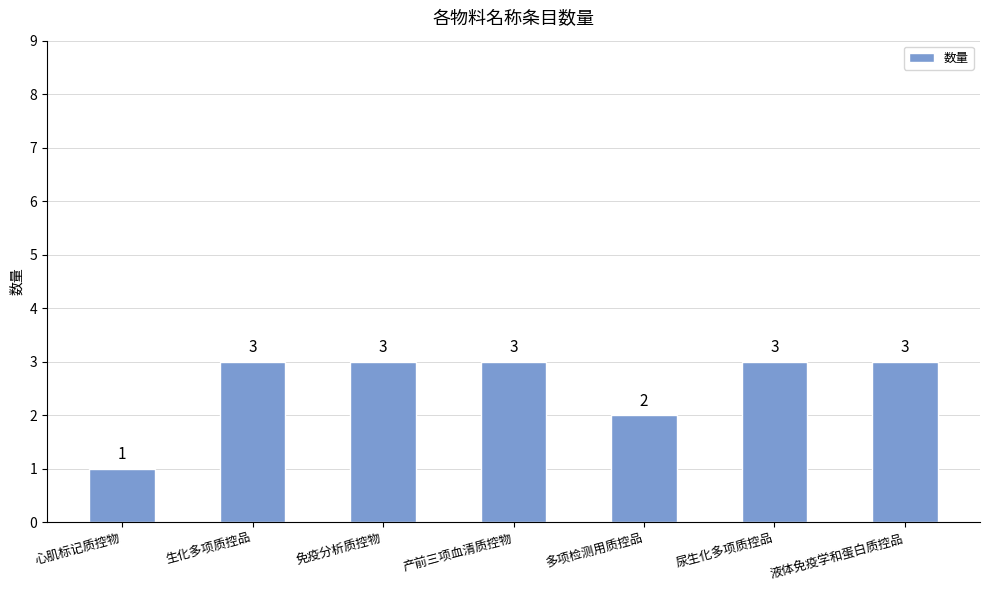

Read the value at 免疫分析质控物.

3